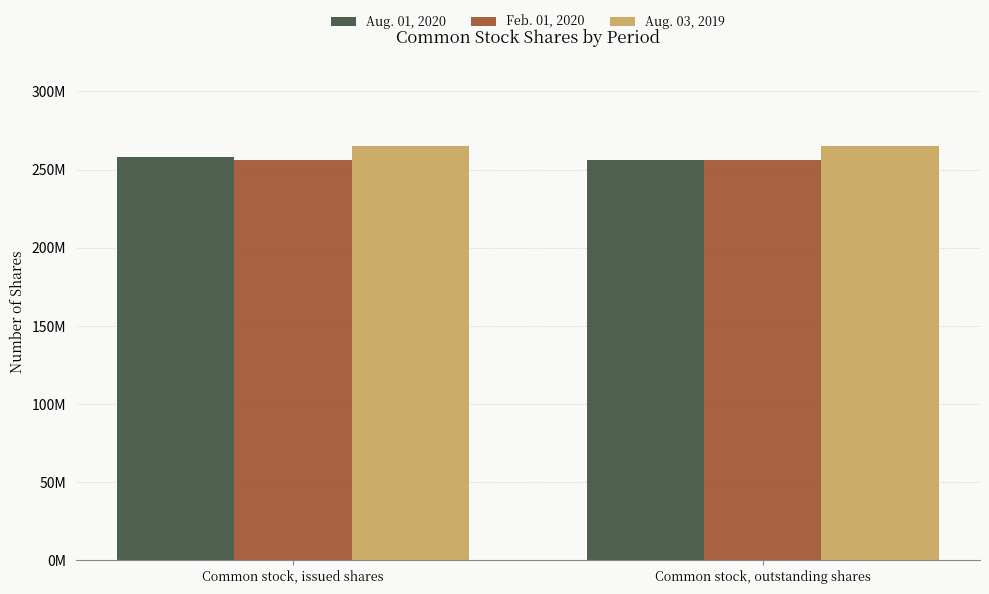

What is the highest value of the Feb. 01, 2020 series?

256000000